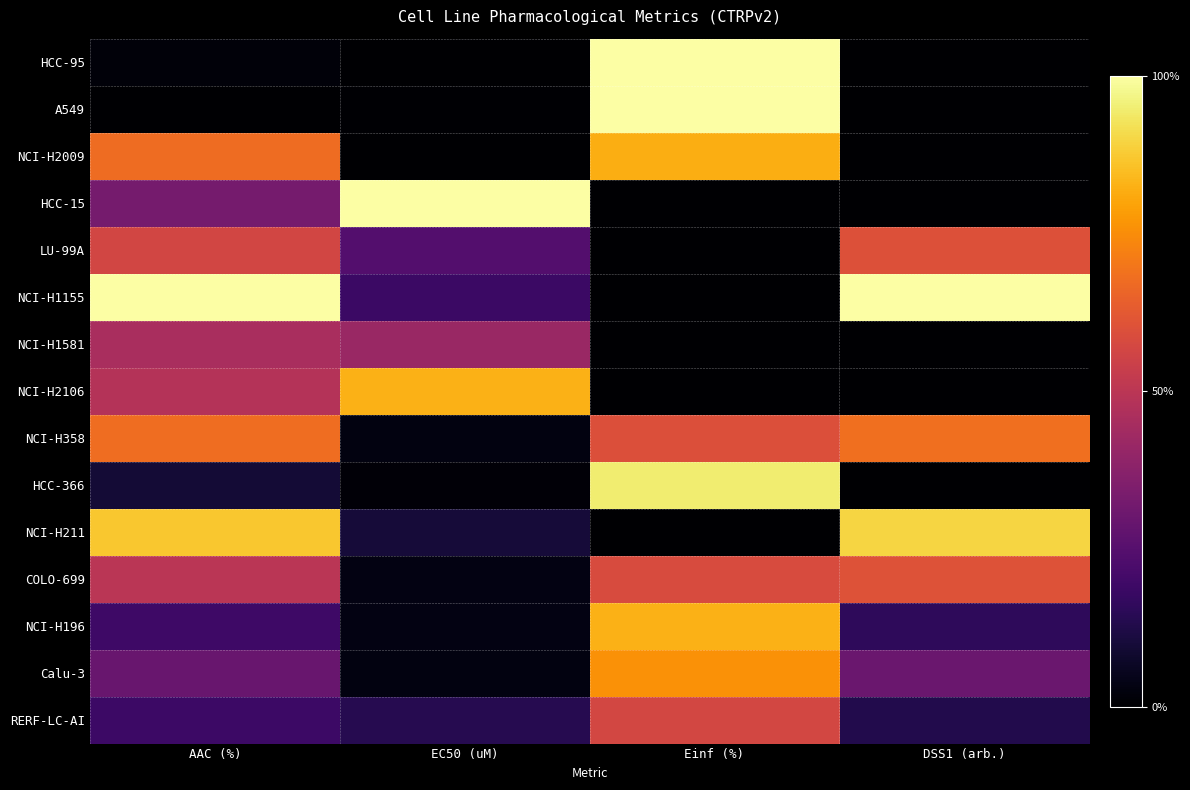

What is the total value across all series at Einf (%)?

7.1